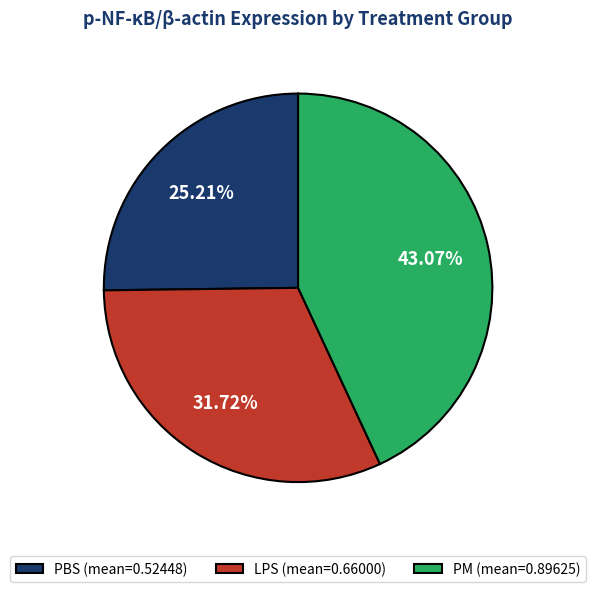

Does PBS (mean=0.52448) represent more than half of the total?

No